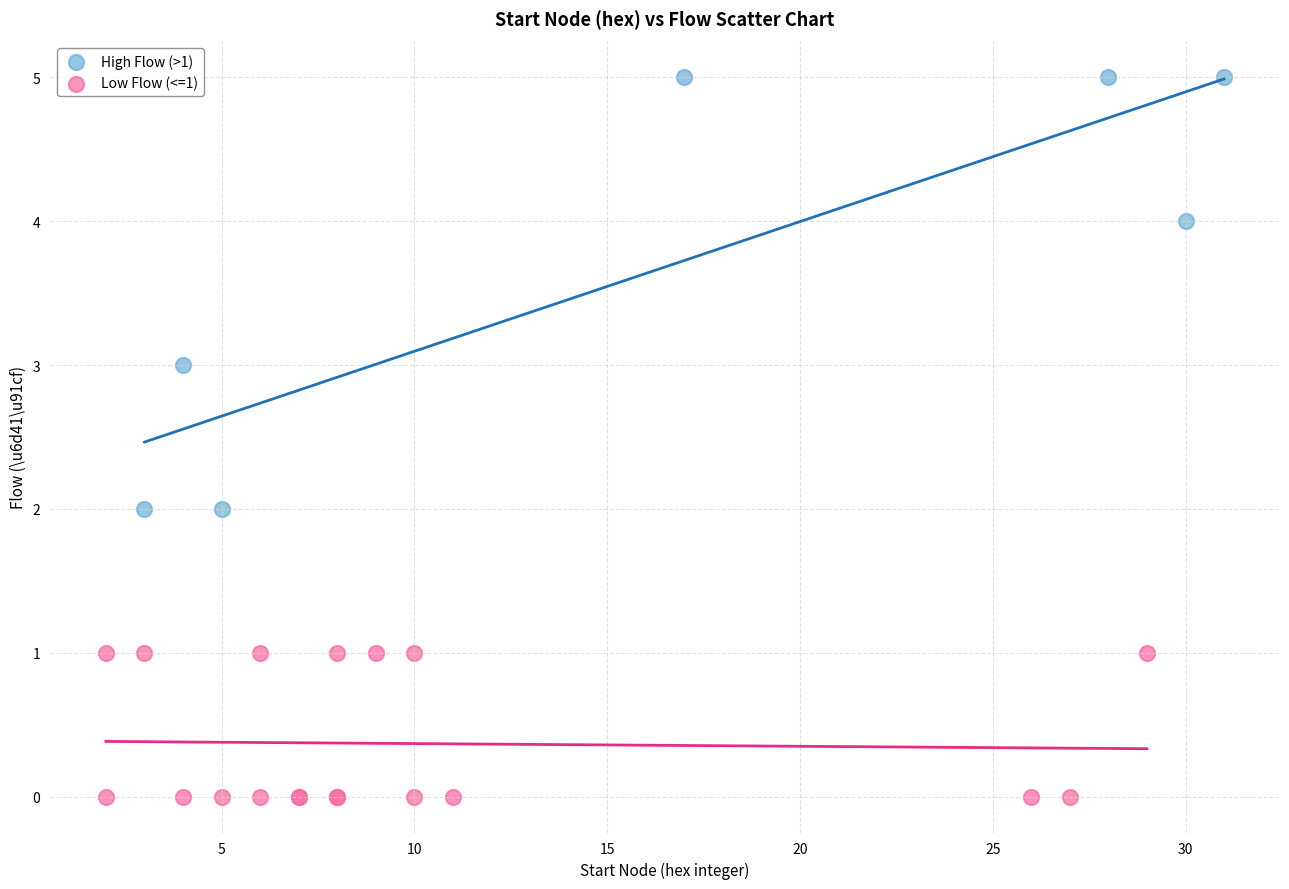

What are all the series names shown in the legend?

High Flow (>1), Low Flow (<=1)